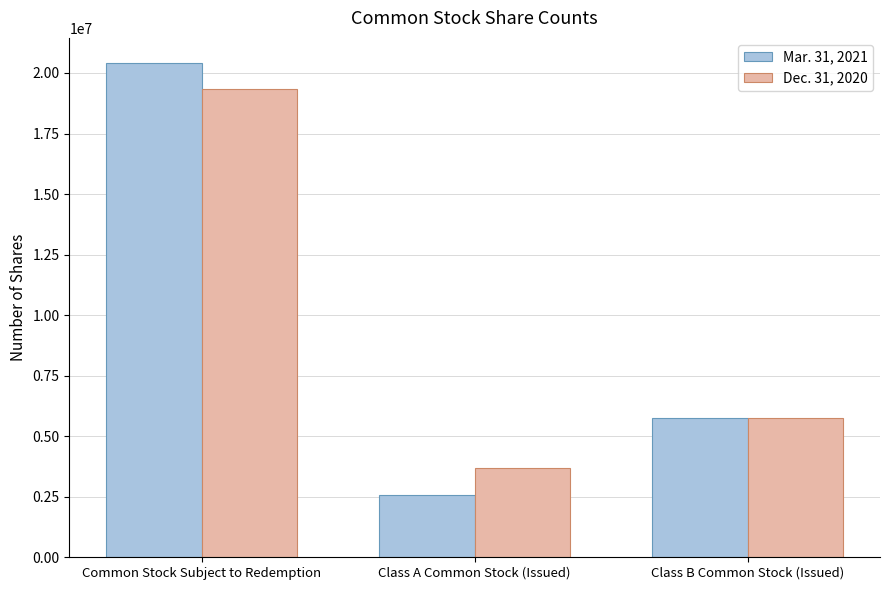

List the labels in order of Dec. 31, 2020 value, smallest first.

Class A Common Stock (Issued), Class B Common Stock (Issued), Common Stock Subject to Redemption